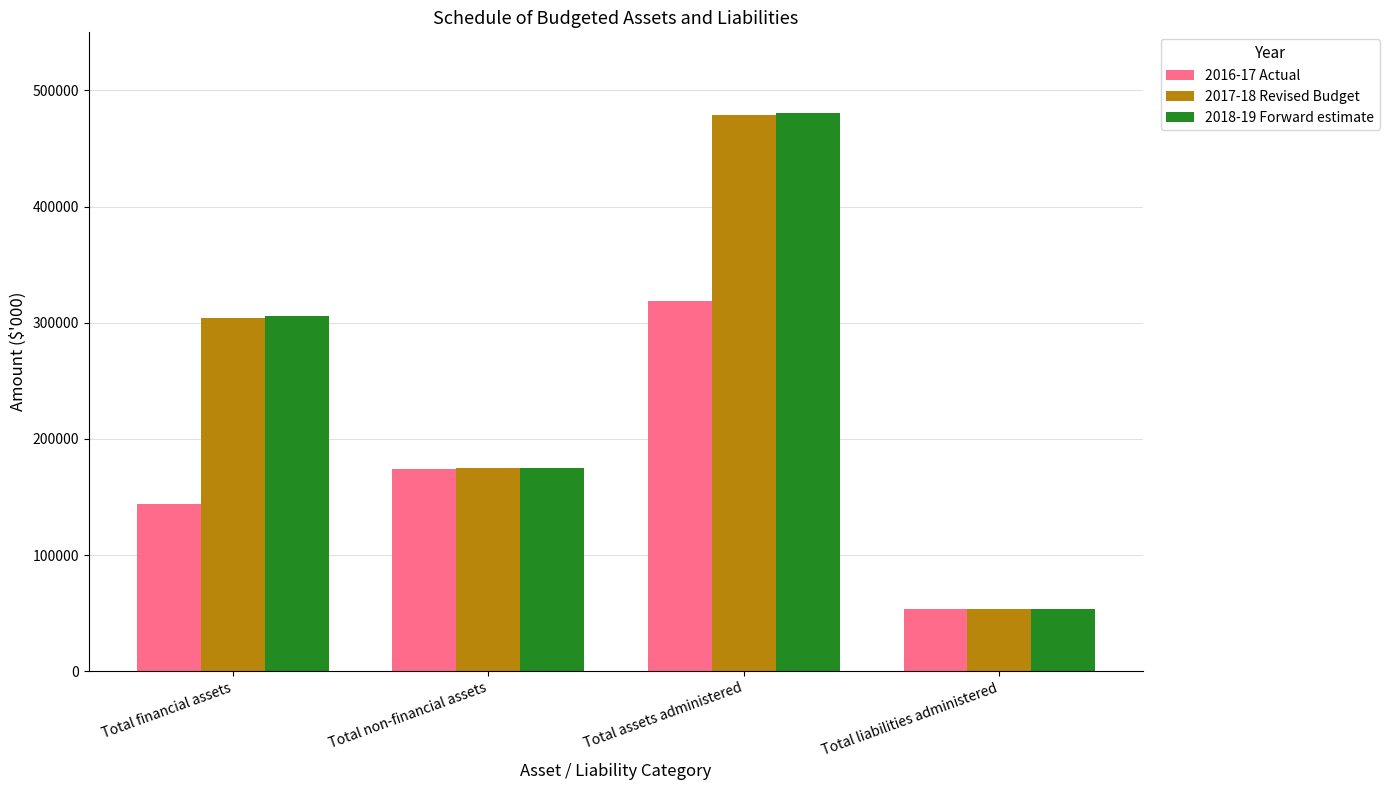

What is the total value across all series at Total financial assets?

754059